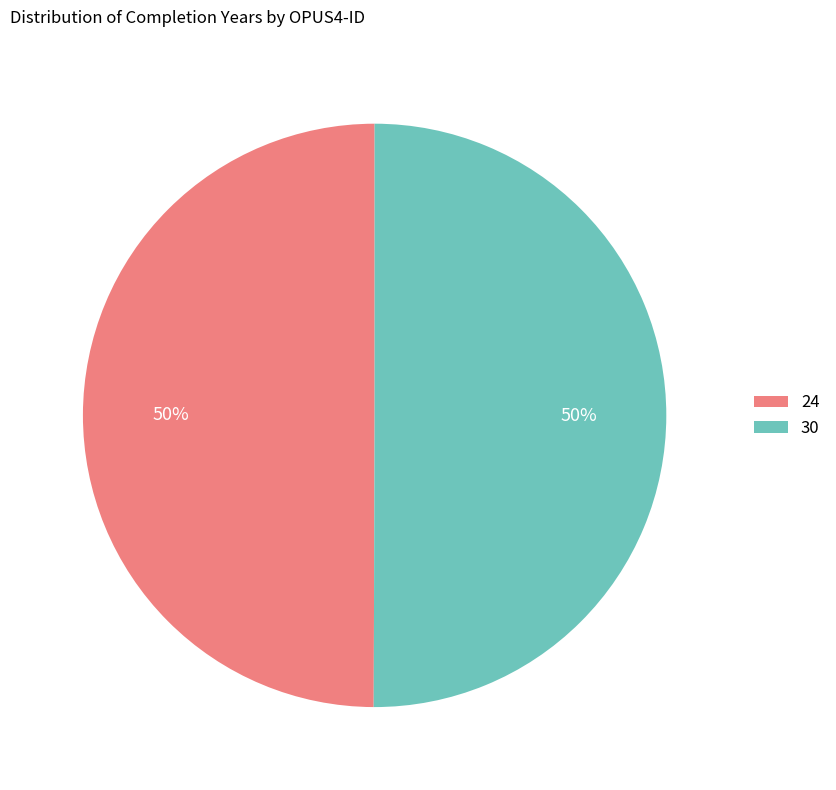

Do 30 and 24 together represent more than half of the pie?

Yes